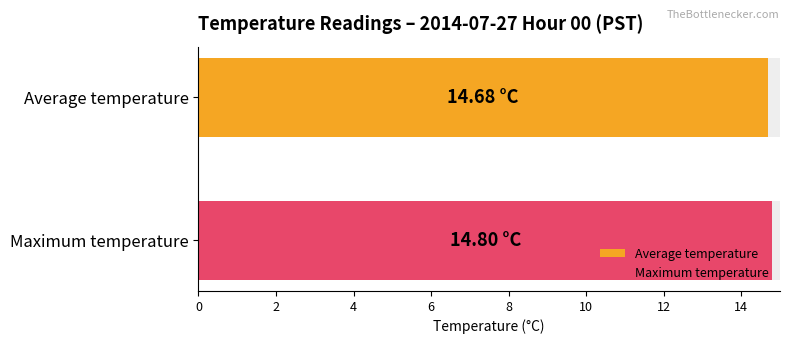

What is the greatest value displayed?

14.8